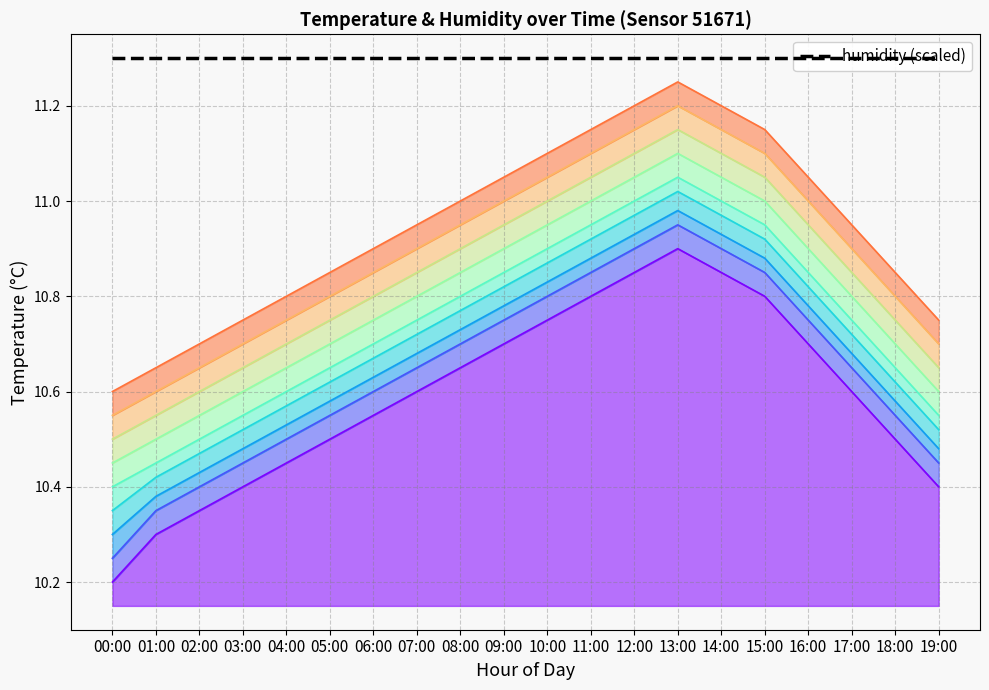

What position from the right is 17:00?

3